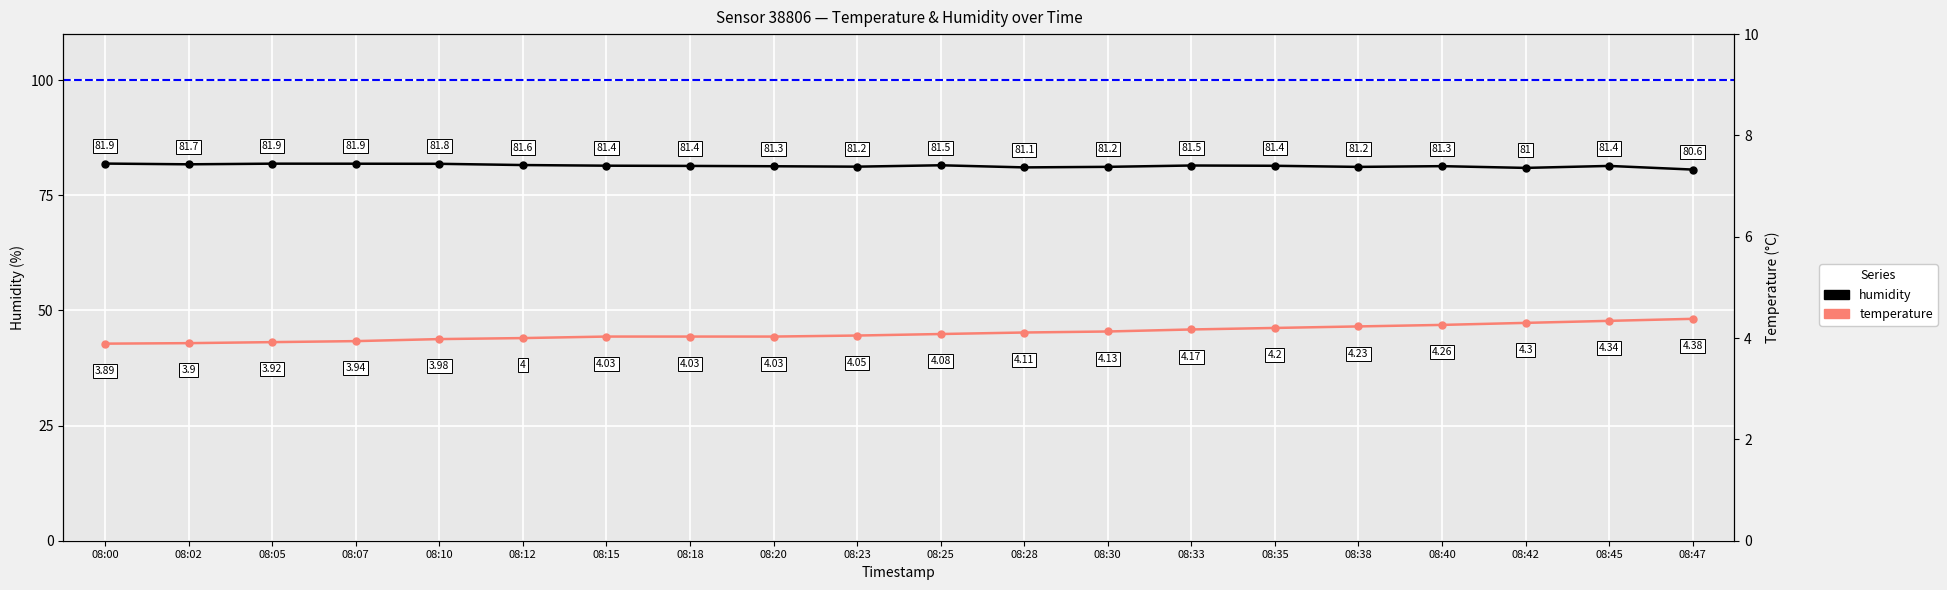

The value of temperature at 08:42 is 4.3. True or false?

True